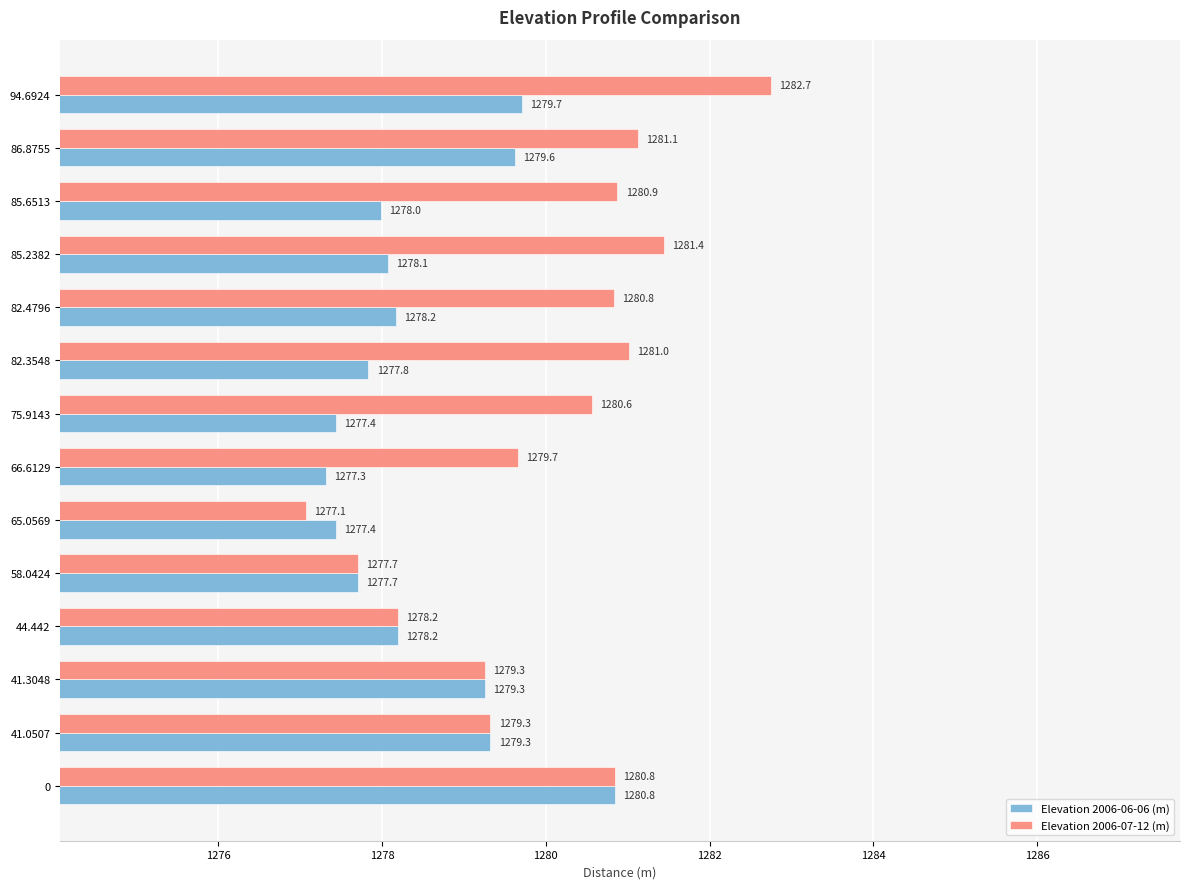

Read the Elevation 2006-07-12 (m) value at 65.0569.

1277.1